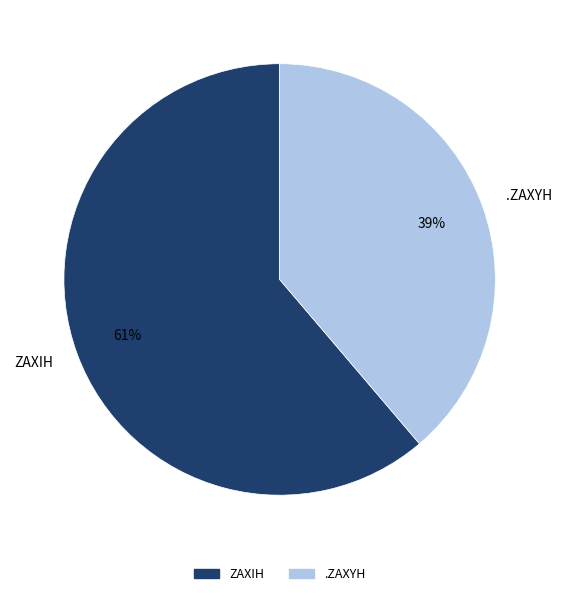

Is it true that ZAXIH is 61% of the pie?

True